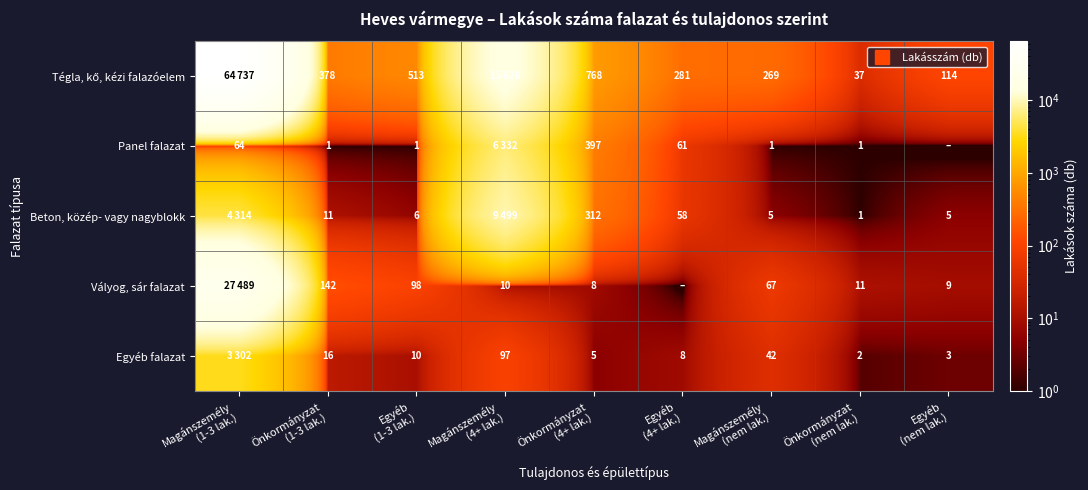

True or false: Beton, közép- vagy nagyblokk has a value of 11.0 at Önkormányzat (1-3 lak.).

True